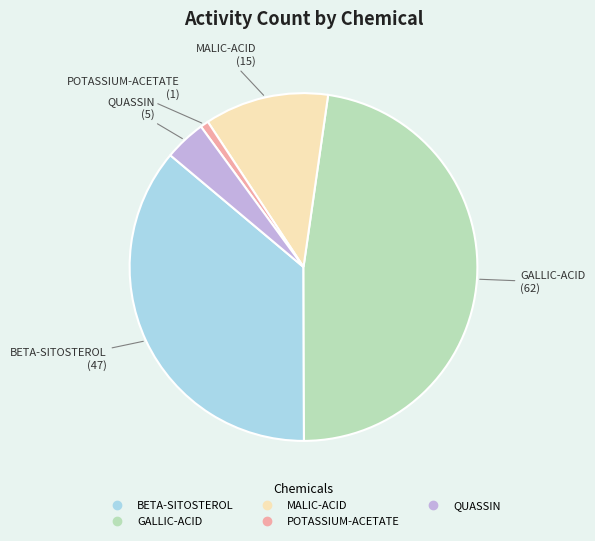

Is it true that POTASSIUM-ACETATE is 1% of the pie?

True